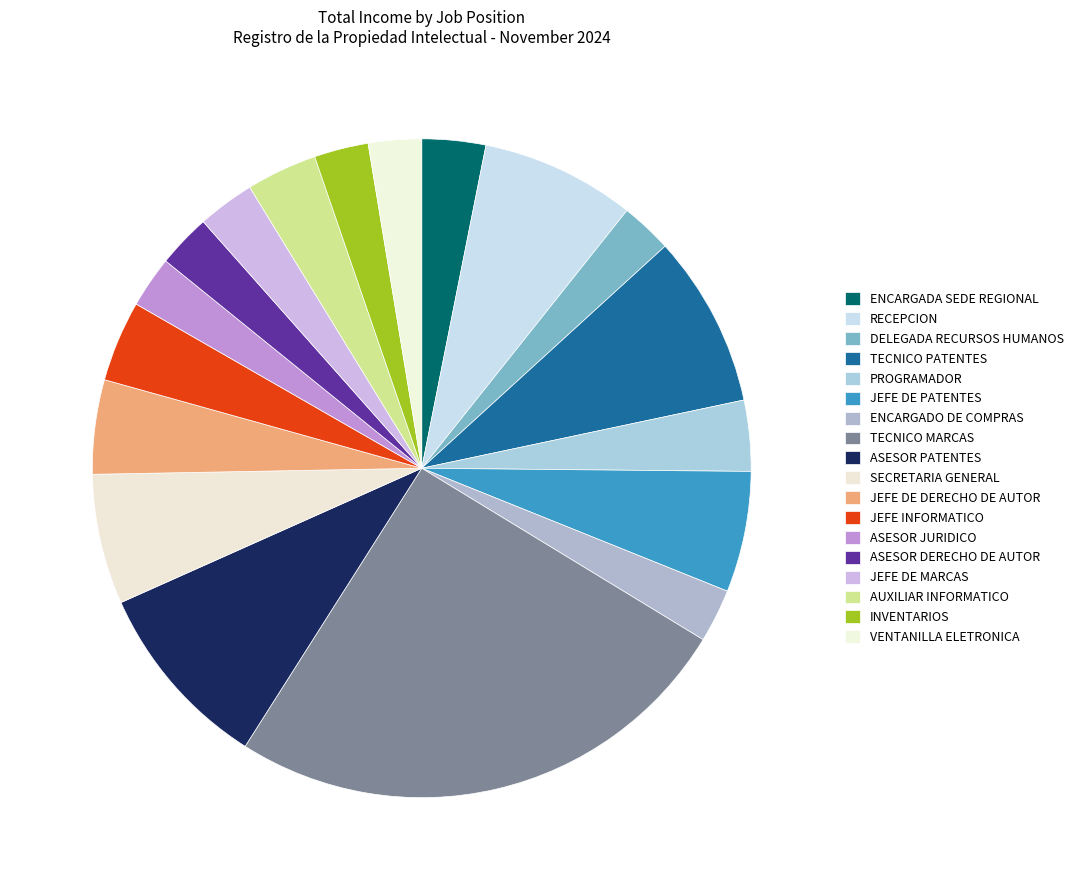

Which slice is the smallest?

DELEGADA RECURSOS HUMANOS